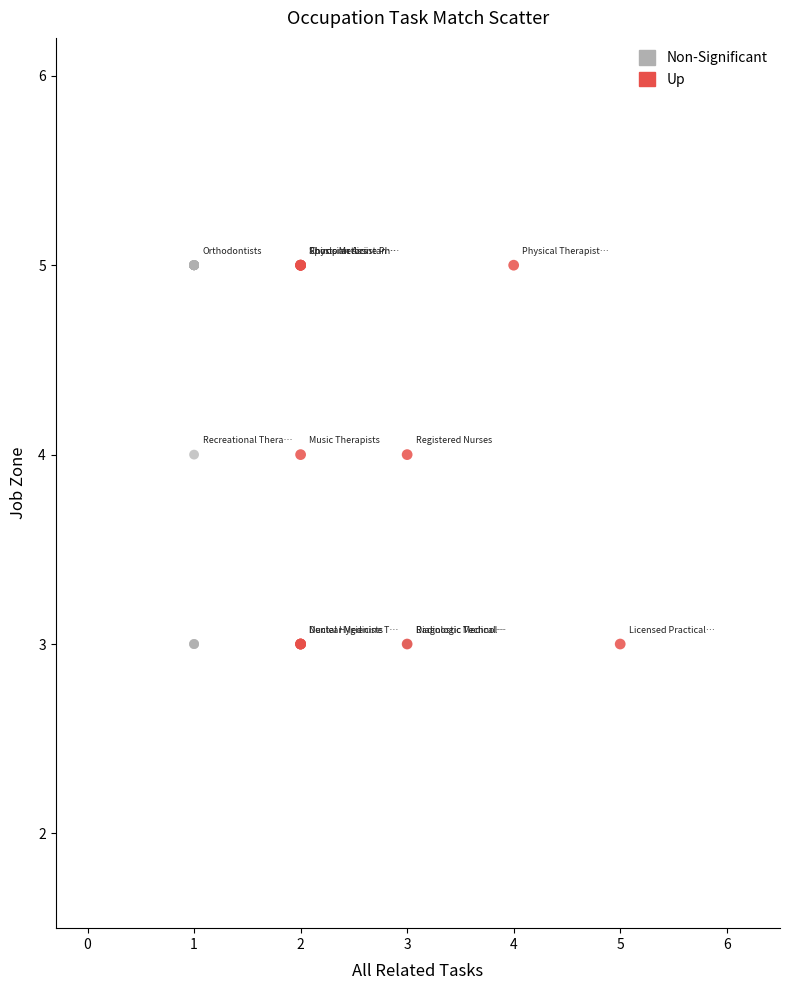

What are all the series names shown in the legend?

Non-Significant, Up